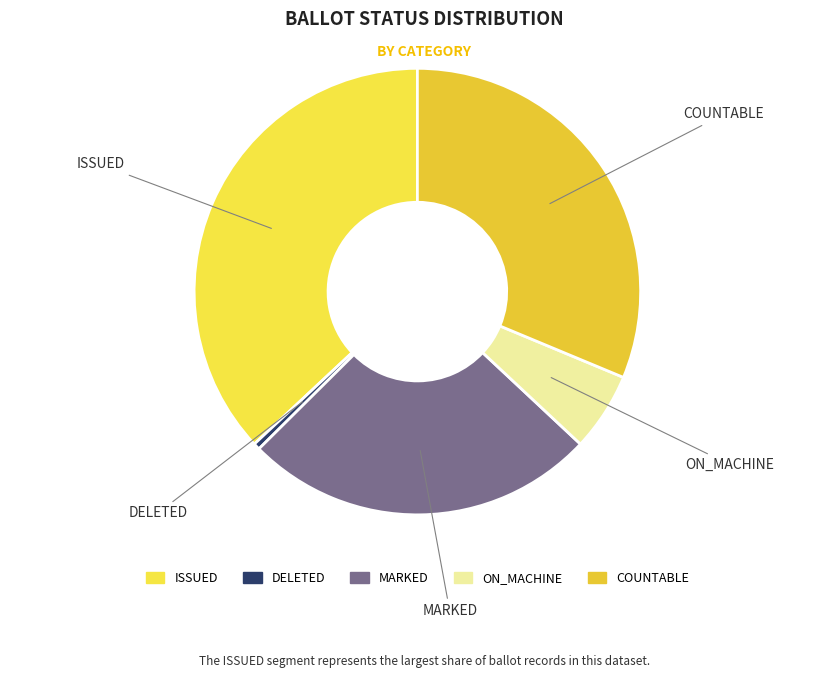

Rank the categories by value from lowest to highest.

DELETED, ON_MACHINE, MARKED, COUNTABLE, ISSUED